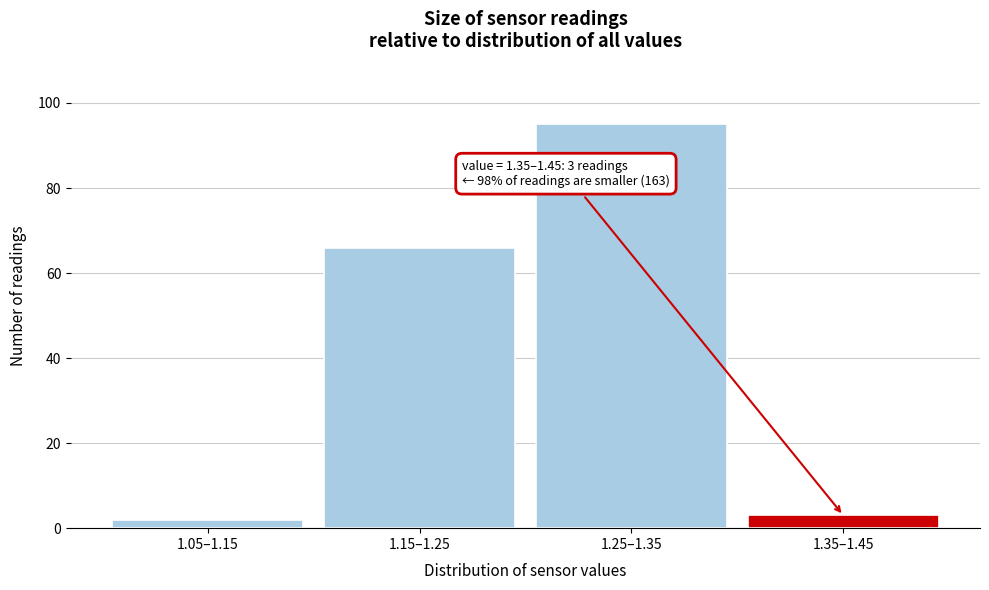

Reading left to right, transcribe all the data shown in this chart.

2	66	95	3